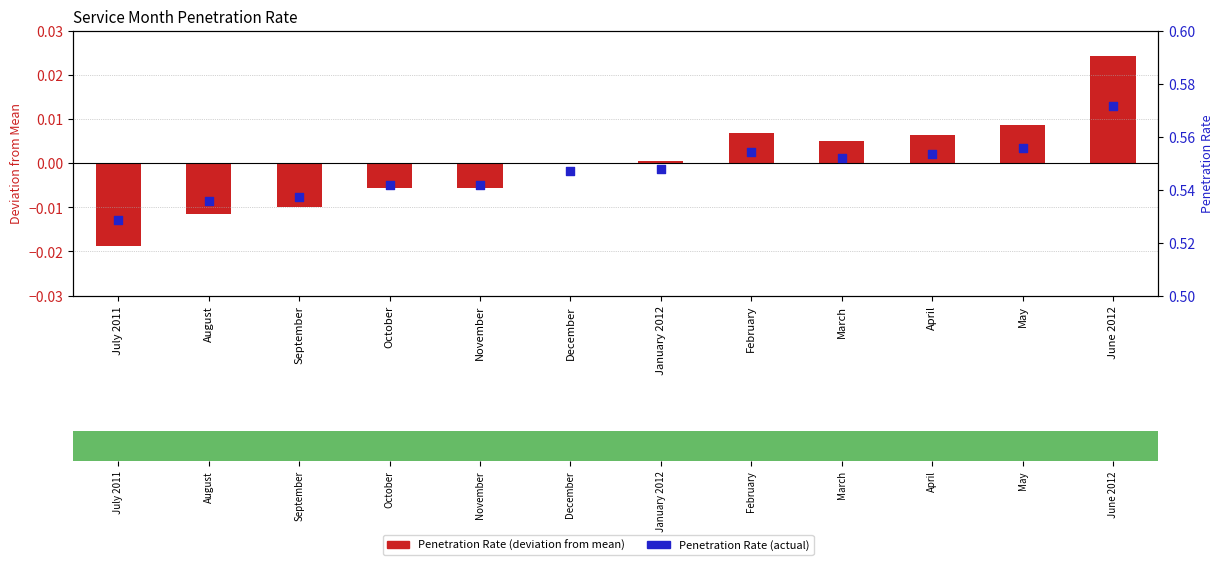

At which category is the sum across all series the highest?

June 2012